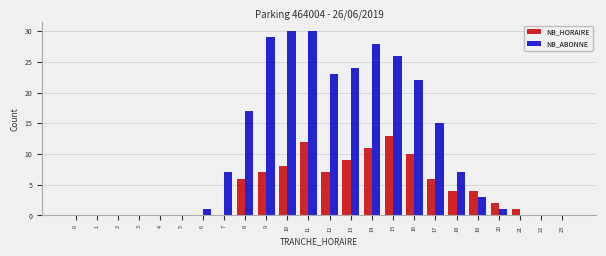

Which series changed the most between 9 and 17?

NB_ABONNE